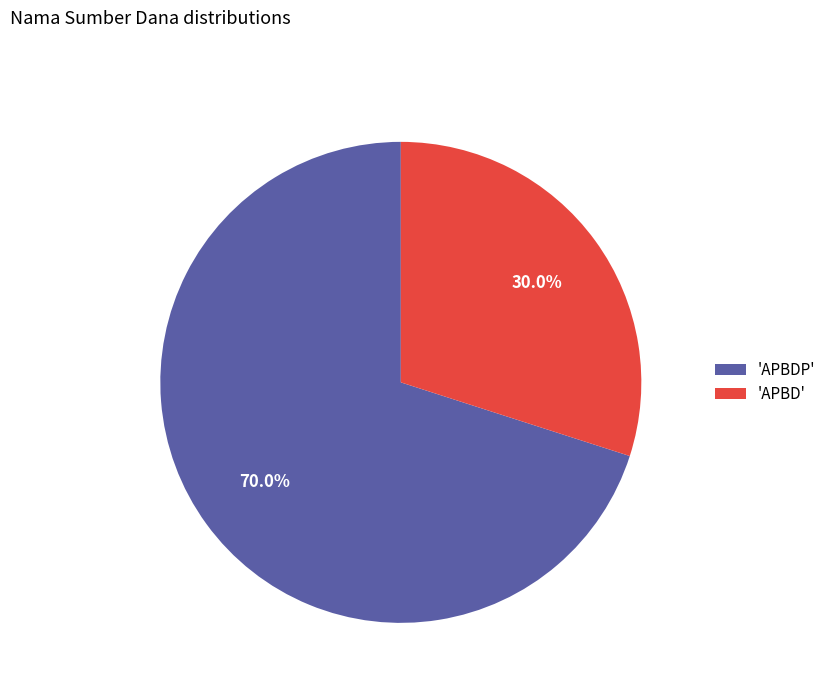

What portion of the pie excludes 'APBDP'?

30.0%